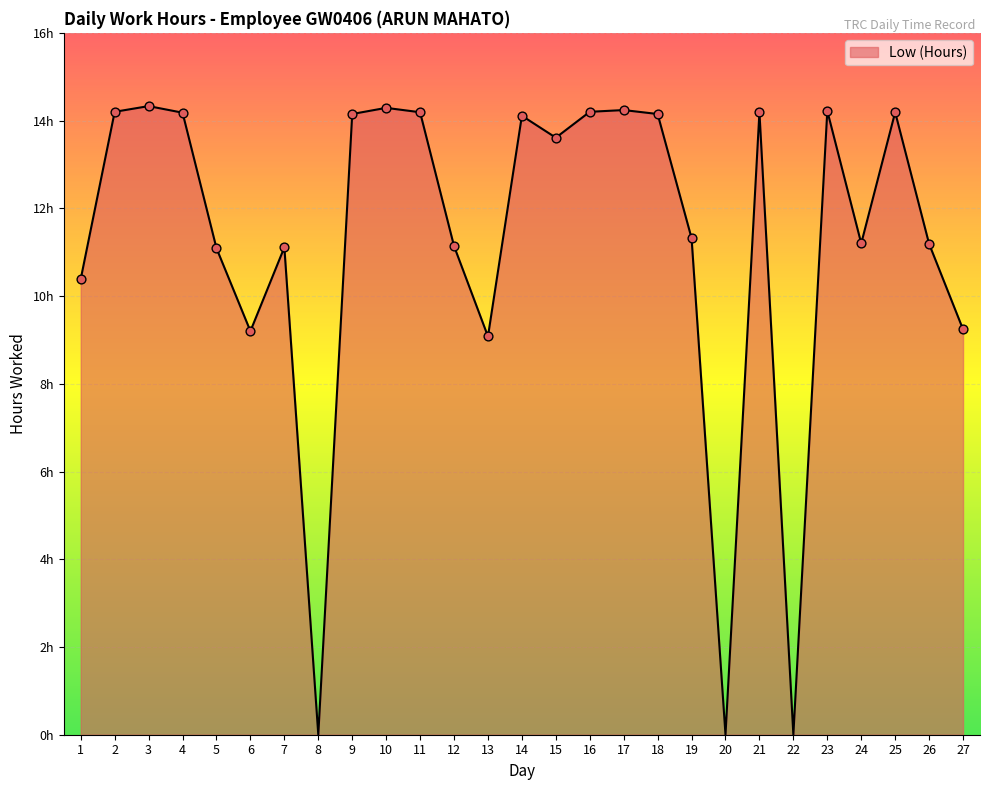

What is the change in value from 18 to 24?

-3.0